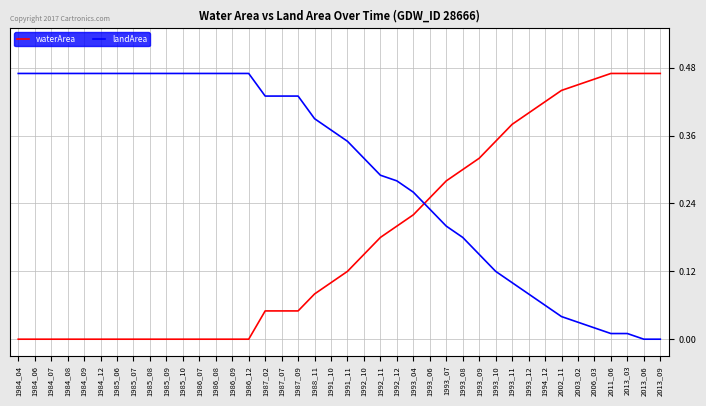

True or false: landArea has a value of 0.3 at 1985_06.

False